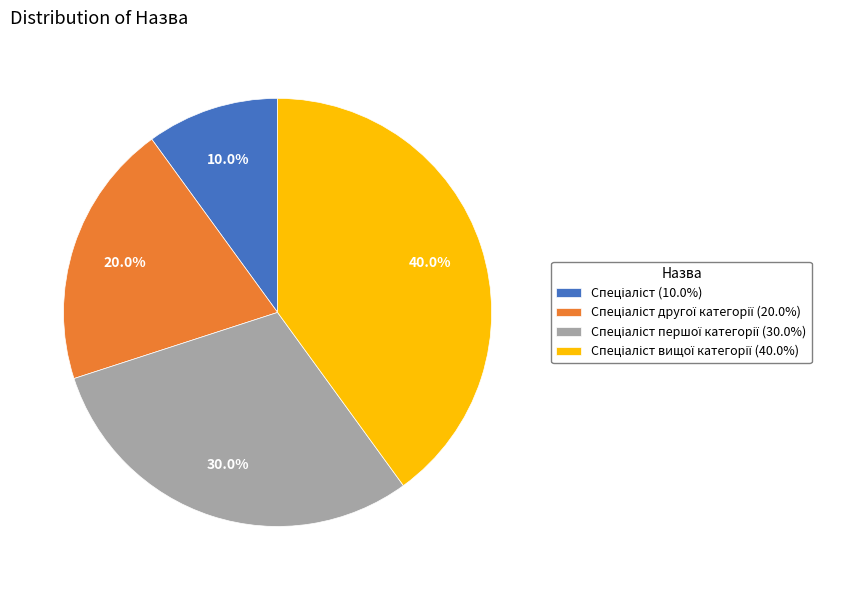

Count the number of slices in the pie.

4